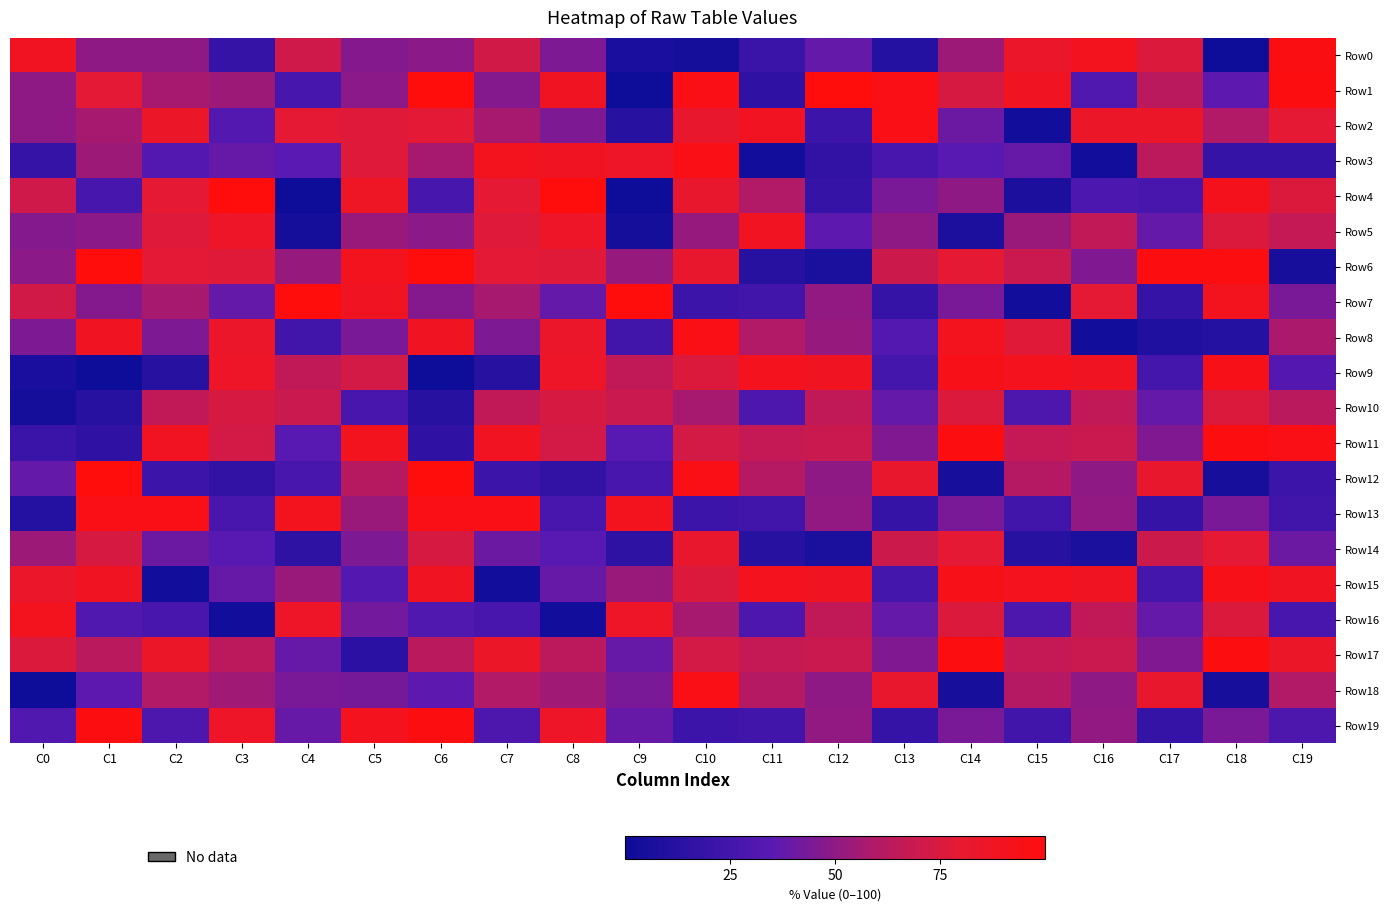

Which series has the largest range (max minus min)?

Row1